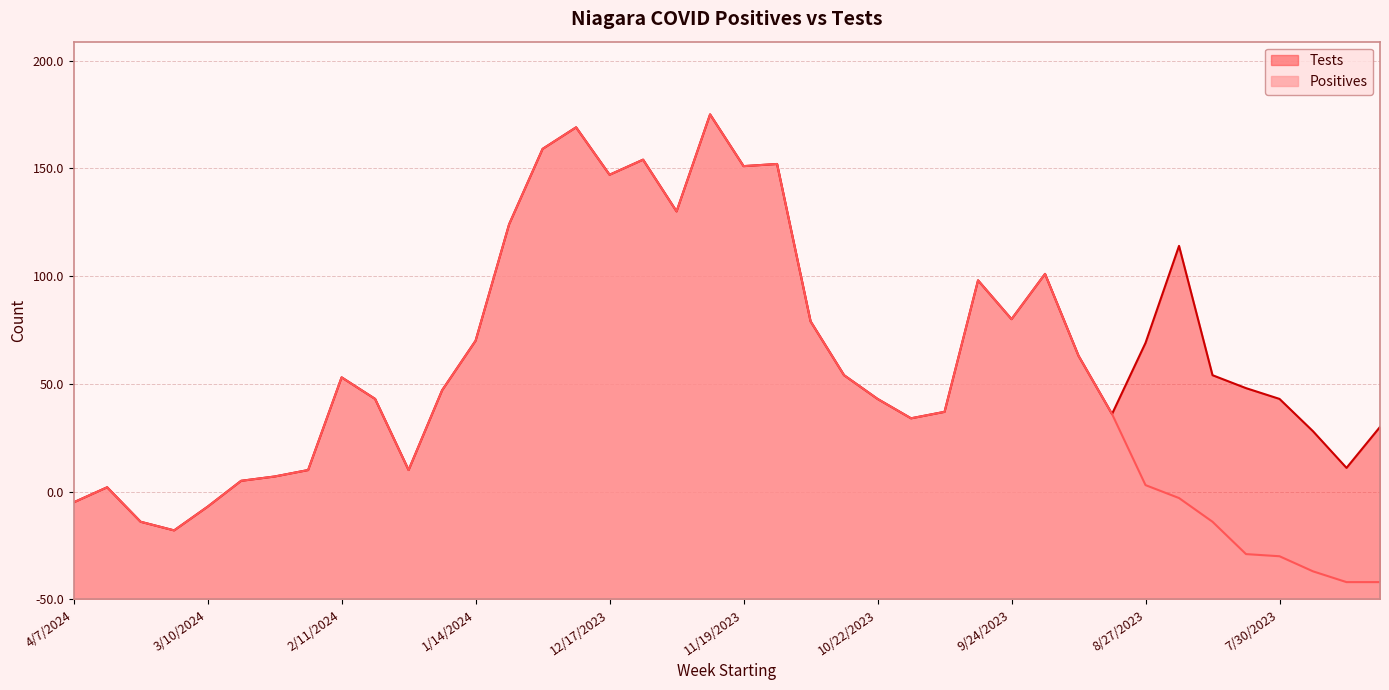

Rank the series at 7/23/2023 from lowest to highest value.

Positives, Tests